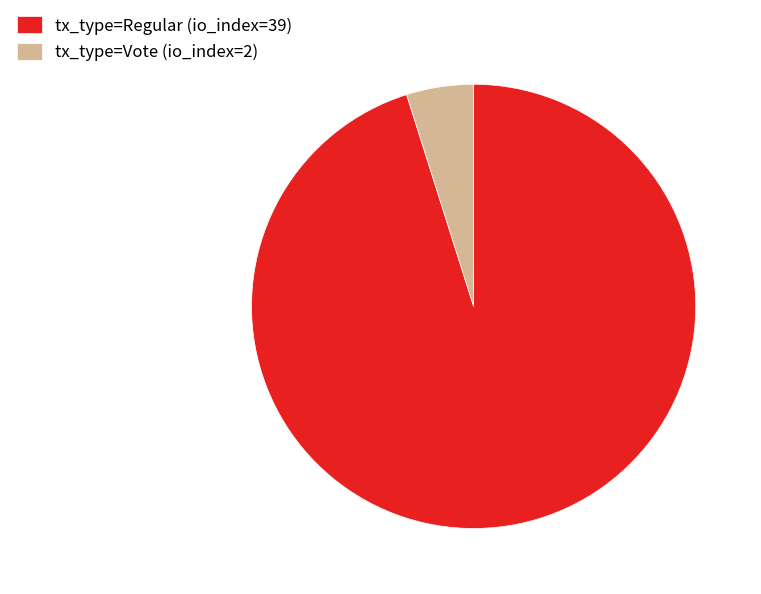

Is it true that tx_type=Regular (io_index=39) is 95% of the pie?

True